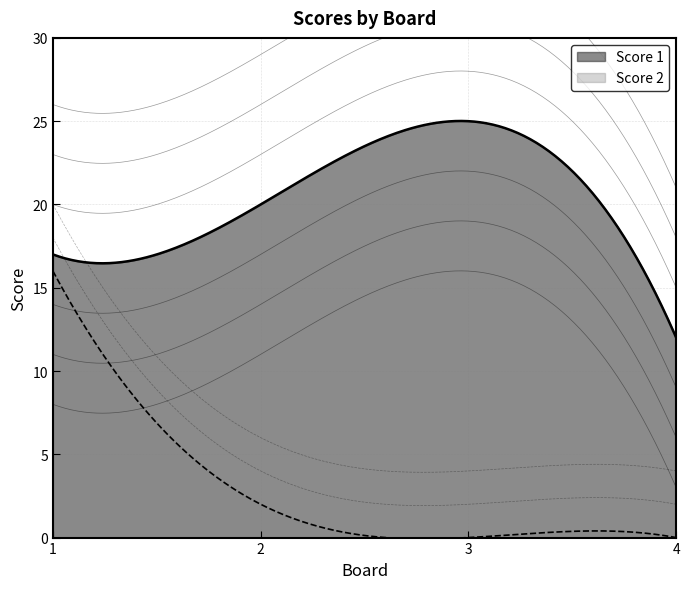

The Score 1 series shows 7 at 3. True or false?

False